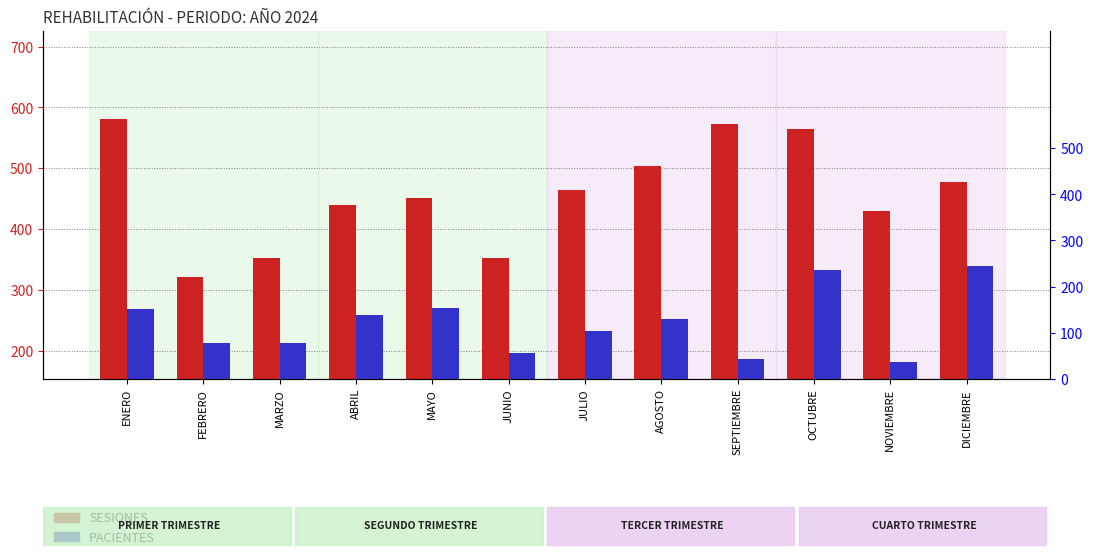

Reading left to right, extract all data points from this chart.

SESIONES: ENERO=581	FEBRERO=321	MARZO=353	ABRIL=440	MAYO=451	JUNIO=352	JULIO=464	AGOSTO=504	SEPTIEMBRE=573	OCTUBRE=564	NOVIEMBRE=429	DICIEMBRE=477
PACIENTES: ENERO=269	FEBRERO=213	MARZO=212	ABRIL=259	MAYO=270	JUNIO=196	JULIO=232	AGOSTO=252	SEPTIEMBRE=187	OCTUBRE=332	NOVIEMBRE=181	DICIEMBRE=339